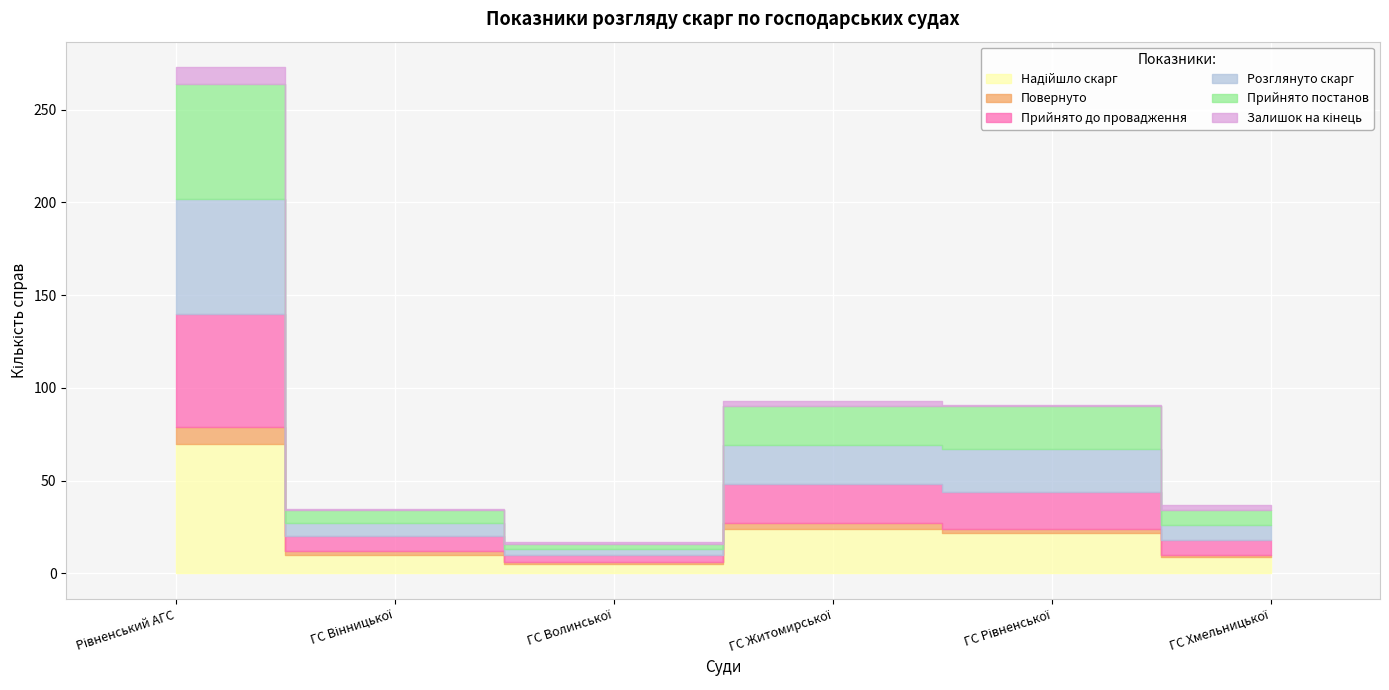

What is the difference between the highest and lowest values at ГС Житомирської?

21